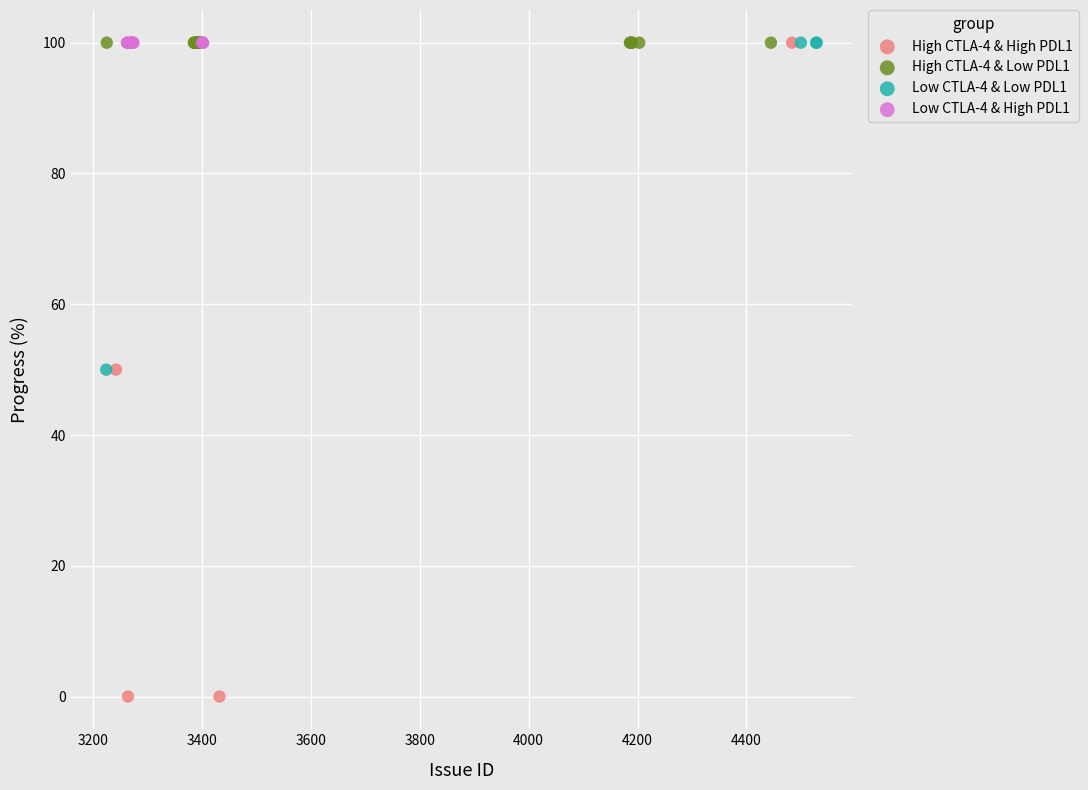

Which series reaches the minimum Y coordinate?

High CTLA-4 & High PDL1